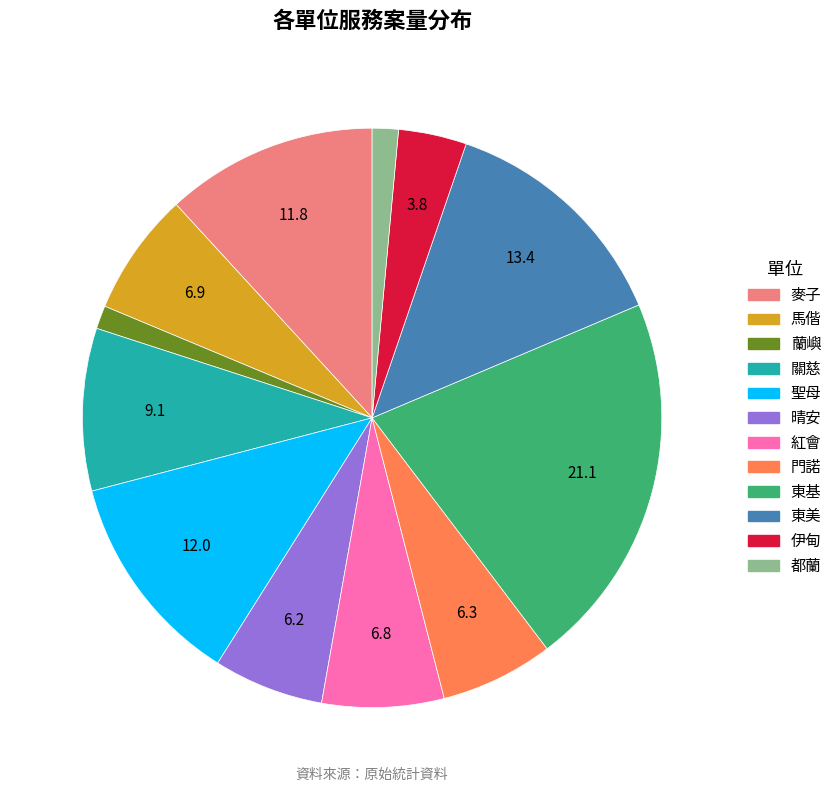

Between 馬偕 and 晴安, which is larger?

馬偕